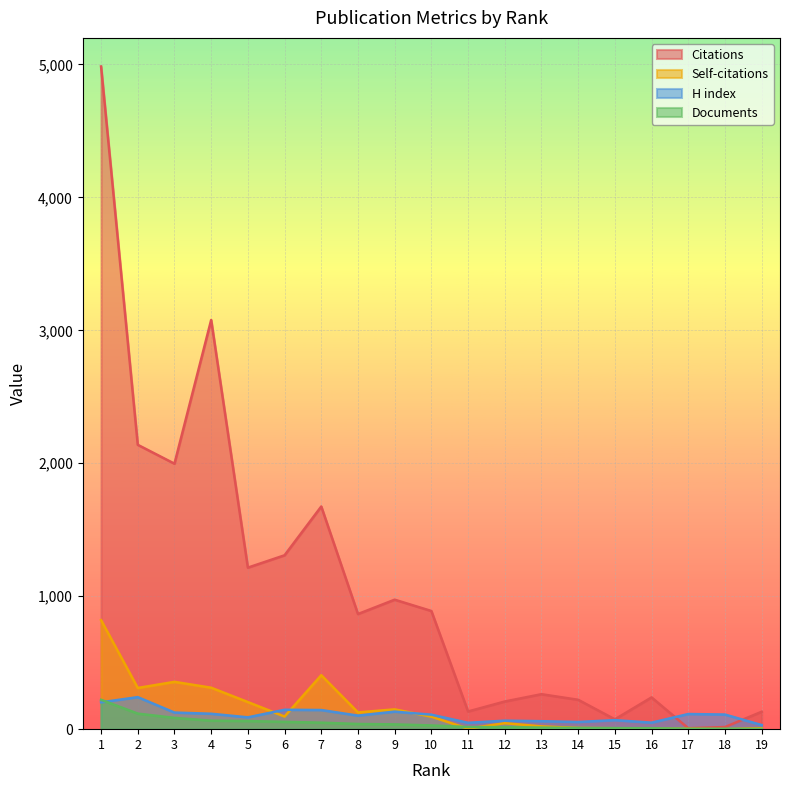

Reading left to right, what are all the values shown in this chart?

Citations: 1=4985	2=2139	3=1997	4=3078	5=1215	6=1308	7=1675	8=866	9=974	10=889	11=133	12=208	13=263	14=221	15=74	16=239	17=7	18=16	19=131
Self-citations: 1=820	2=310	3=356	4=312	5=204	6=95	7=406	8=126	9=149	10=94	11=4	12=45	13=21	14=9	15=7	16=3	17=3	18=0	19=7
H index: 1=202	2=241	3=125	4=116	5=89	6=146	7=144	8=102	9=132	10=109	11=48	12=64	13=60	14=54	15=68	16=49	17=114	18=110	19=31
Documents: 1=221	2=117	3=85	4=64	5=61	6=55	7=49	8=39	9=36	10=28	11=16	12=15	13=12	14=9	15=8	16=7	17=3	18=3	19=2